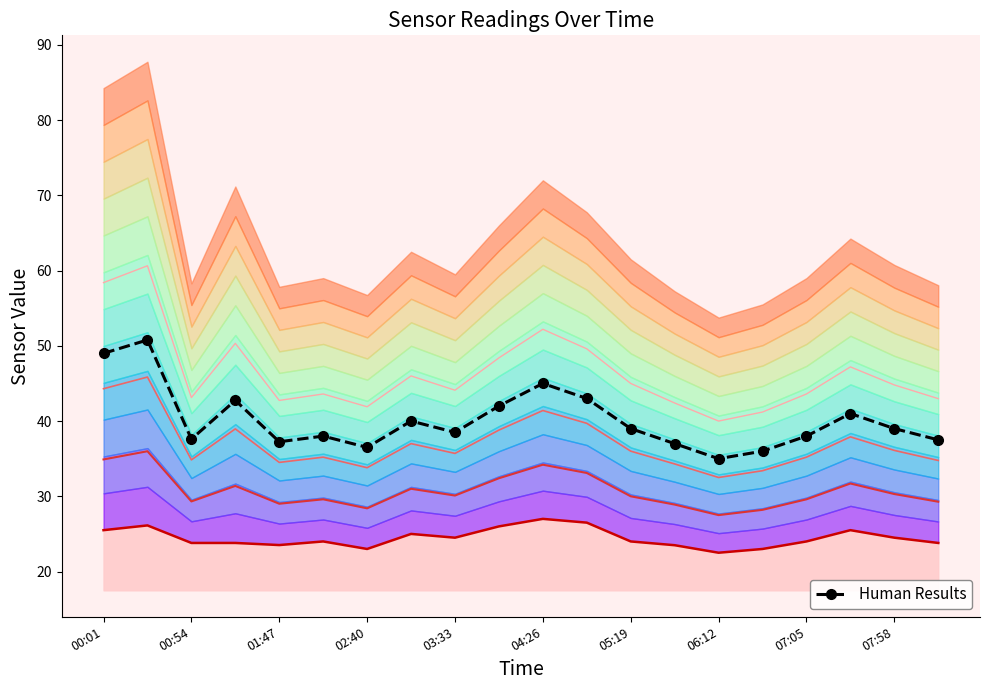

How many interior local valleys does the SDS_P1_band_1.4 series have?

5